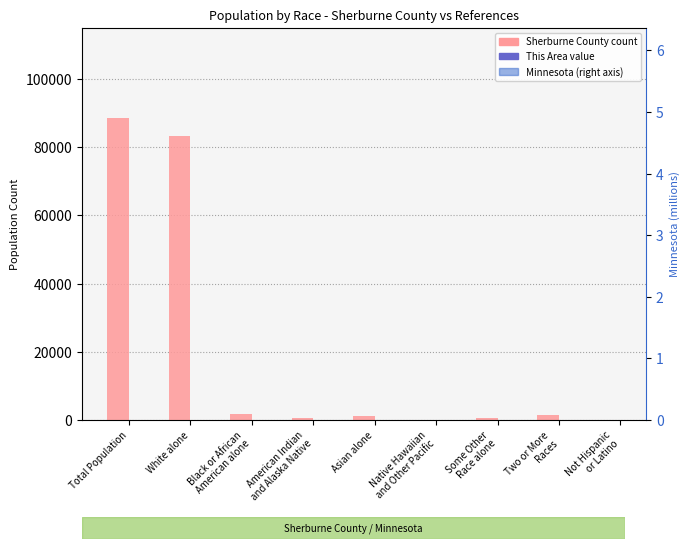

Reading left to right, transcribe all the data shown in this chart.

Sherburne County: 88499	83211	1689	439	1131	18	511	1500	0
This Area: 50	0	0	0	0	0	0	50	0